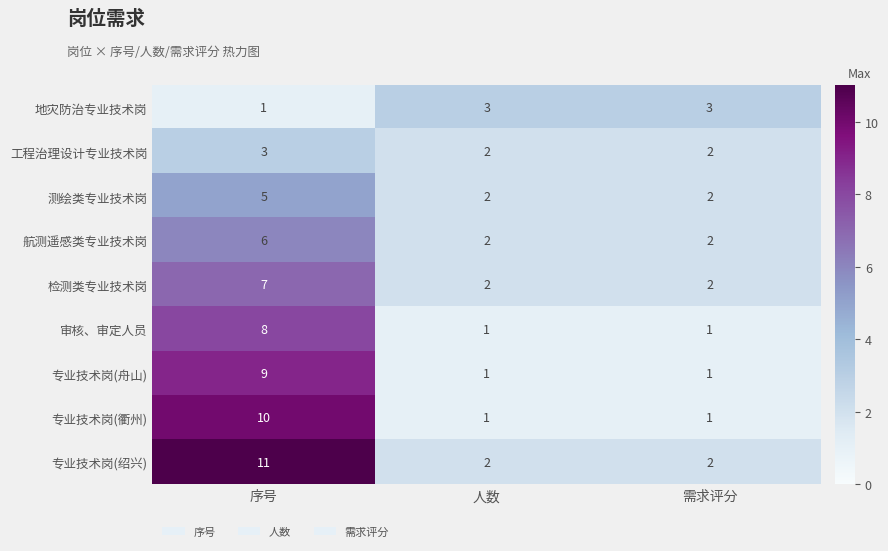

Count the 航测遥感类专业技术岗 values in the range 2 to 6.

3